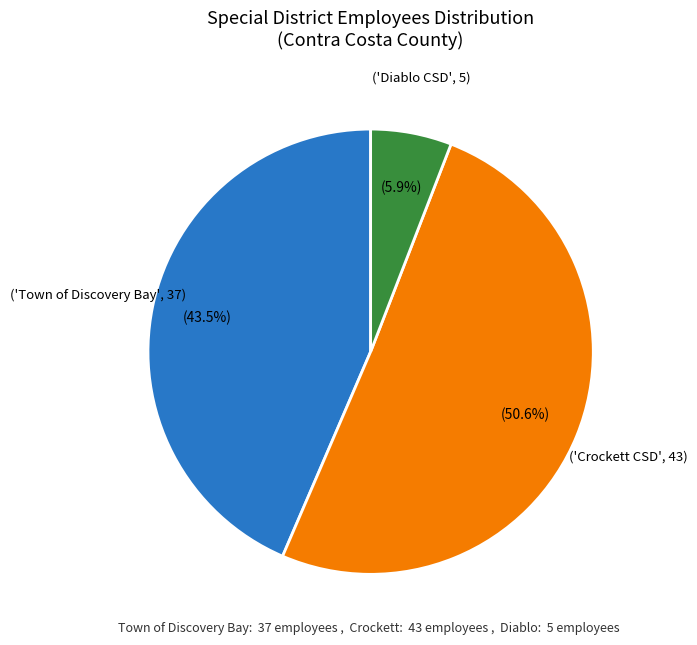

Is there any slice that represents more than half of the pie?

Yes